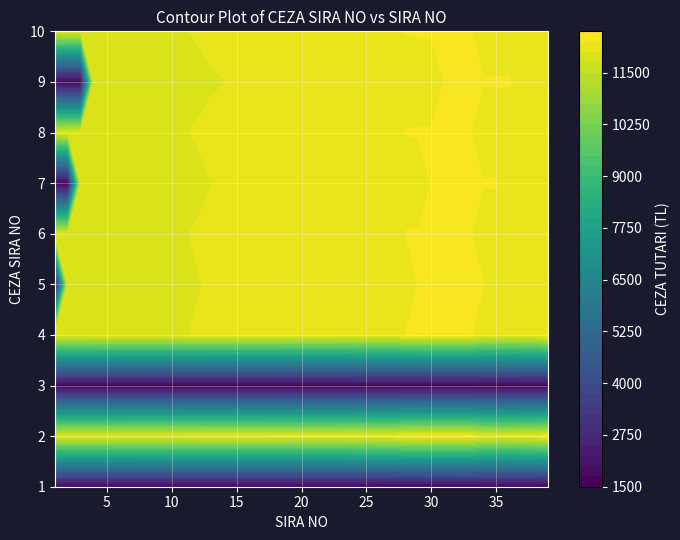

The value of 10 at 32 is 12277. True or false?

True